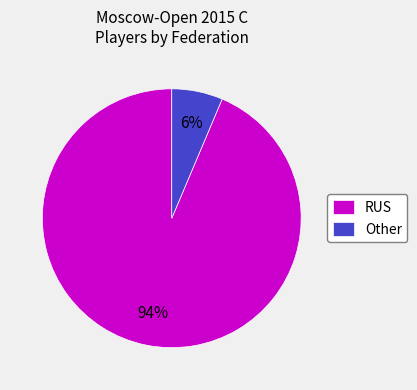

Is it true that Other is 6% of the pie?

True